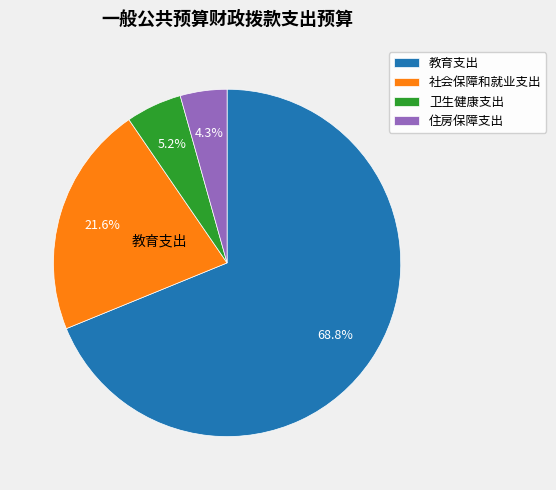

Is there any slice that represents more than half of the pie?

Yes